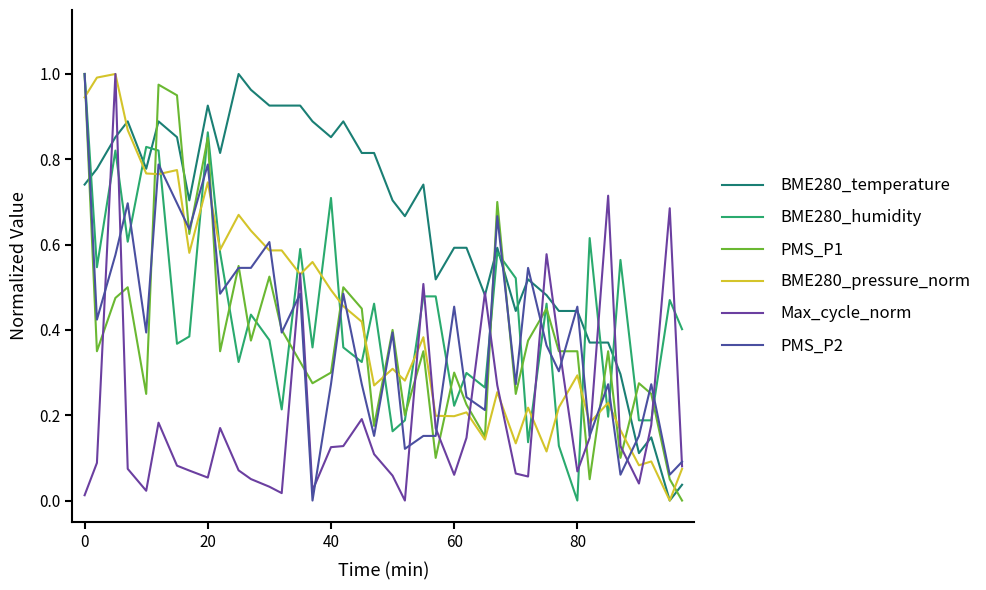

Which series ends up on top after the final intersection of PMS_P1 and BME280_temperature?

BME280_temperature